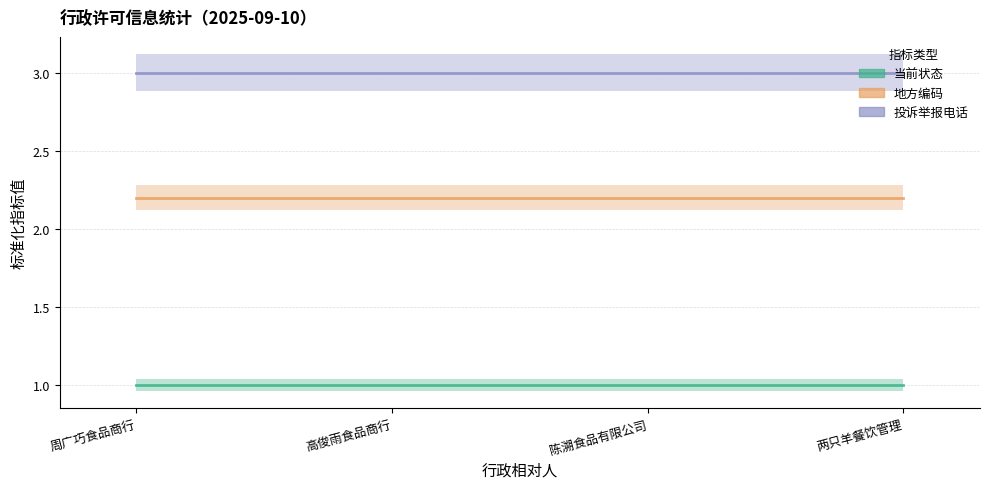

What position from the left is 两只羊餐饮管理?

4